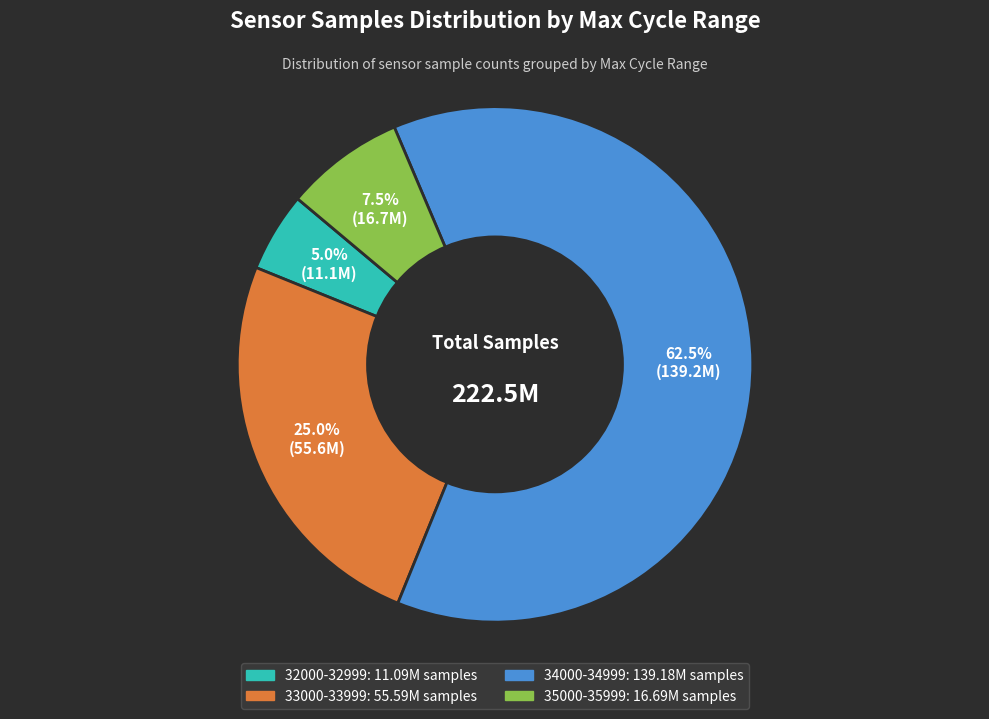

To the nearest percent, what is the average slice percentage?

25%